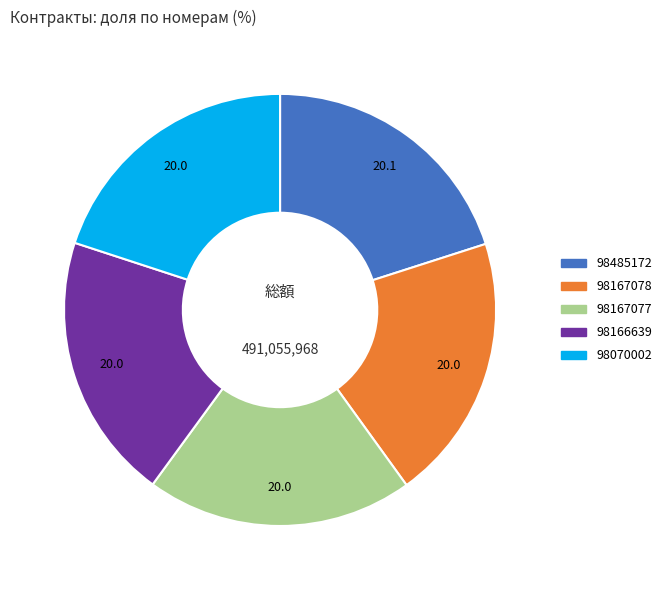

Is there any slice that represents more than half of the pie?

No